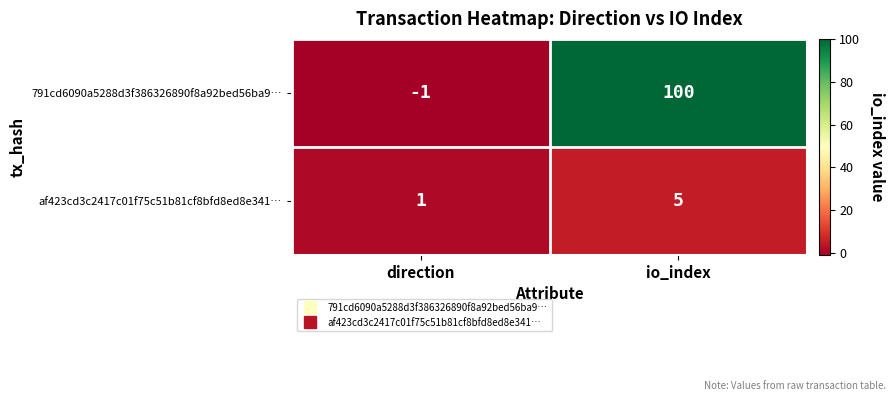

What value does the 791cd6090a5288d3f386326890f8a92bed56ba9… series have at io_index, to the nearest 5?

100